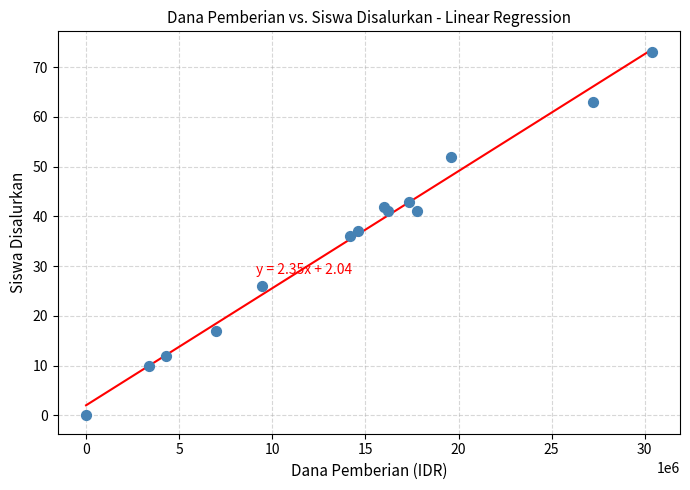

What is the range of X values (max minus min)?

30375000